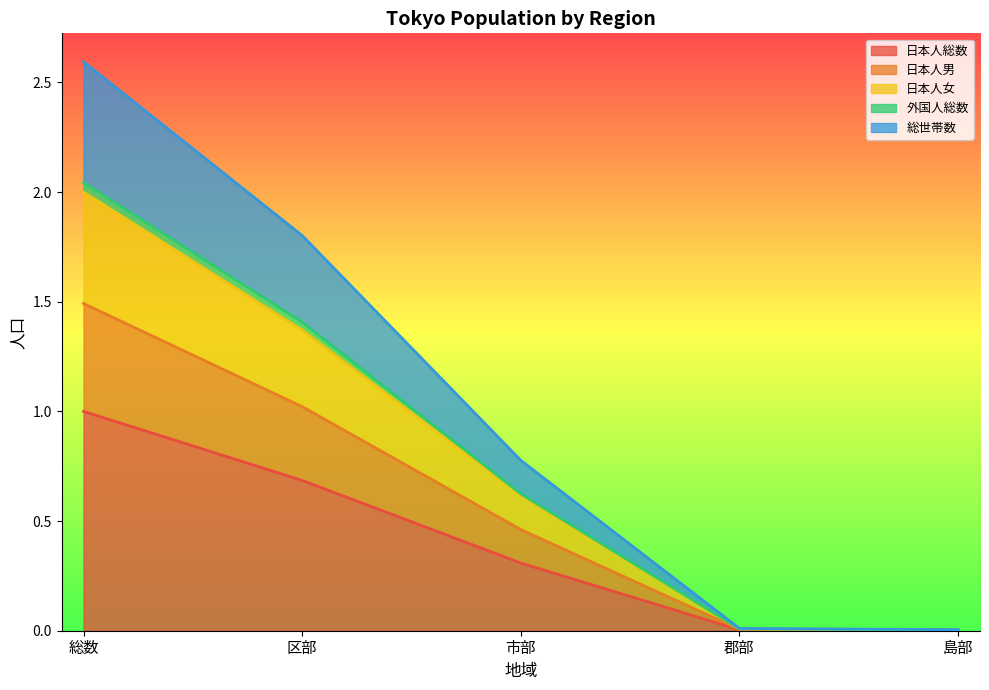

True or false: 日本人総数 and 総世帯数 intersect in this chart.

False